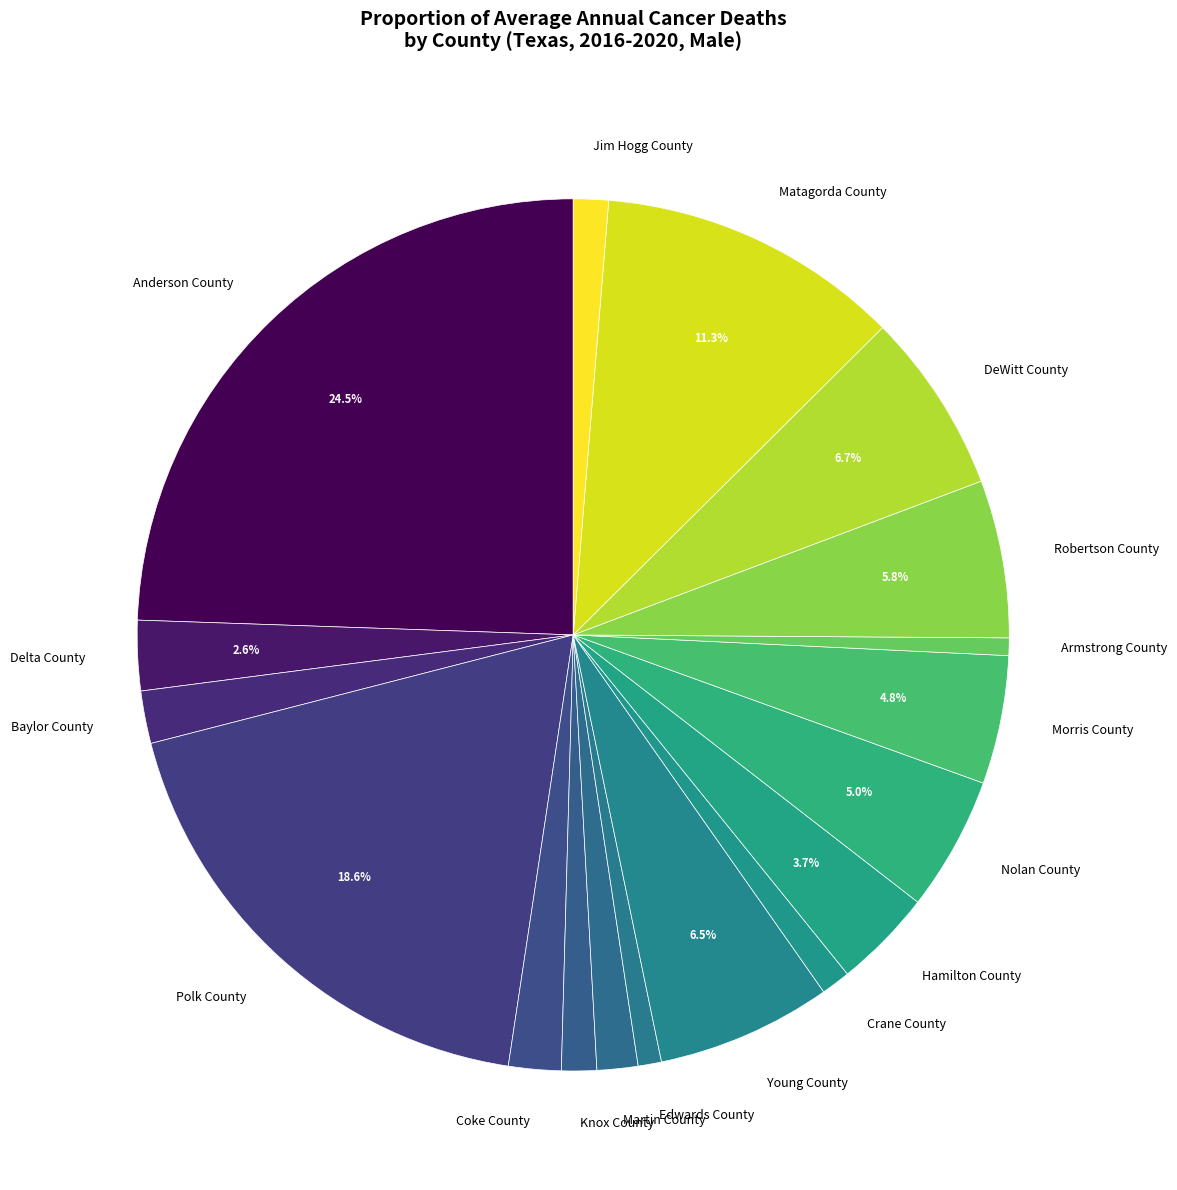

Which has a higher value, Armstrong County or Coke County?

Coke County